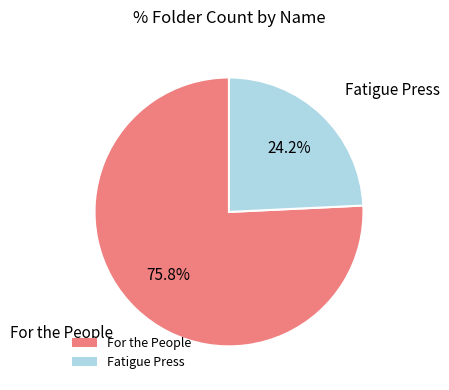

The Fatigue Press slice represents 17% of the pie. True or false?

False